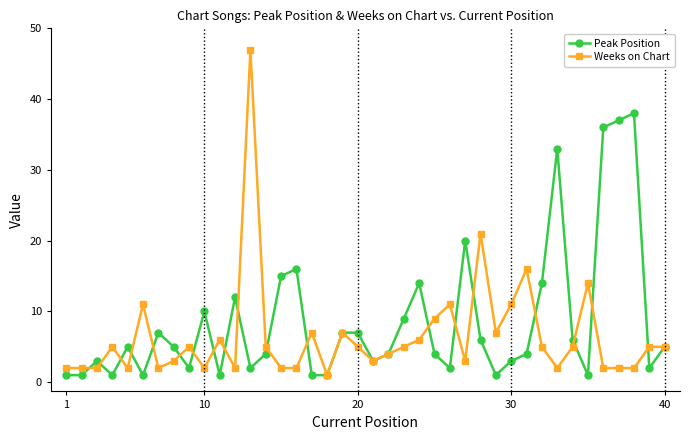

Reading left to right, what are all the values shown in this chart?

Peak Position: 1	1	3	1	5	1	7	5	2	10	1	12	2	4	15	16	1	1	7	7	3	4	9	14	4	2	20	6	1	3	4	14	33	6	1	36	37	38	2	5
Weeks on Chart: 2	2	2	5	2	11	2	3	5	2	6	2	47	5	2	2	7	1	7	5	3	4	5	6	9	11	3	21	7	11	16	5	2	5	14	2	2	2	5	5